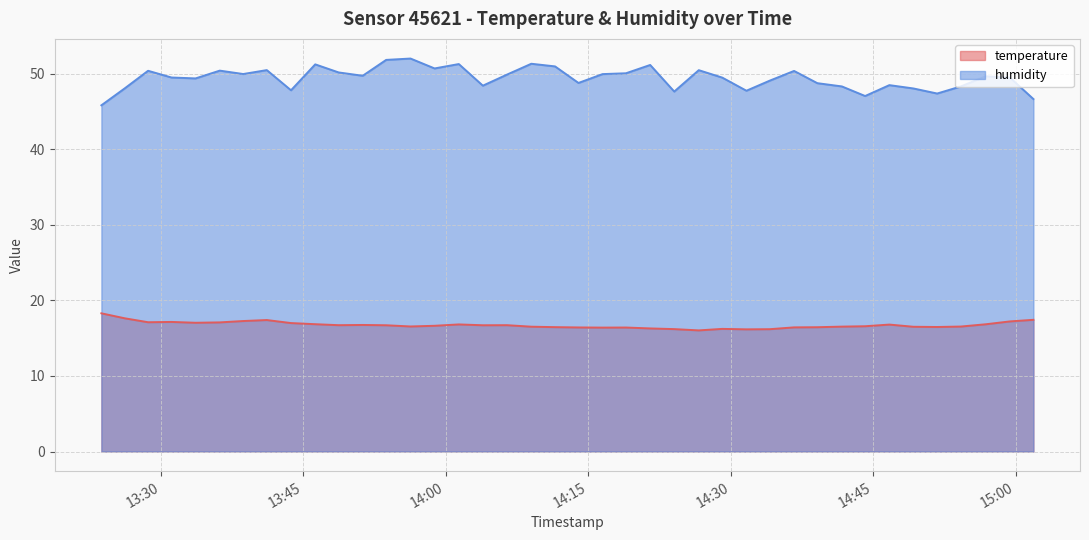

How many lines are shown in the chart?

2